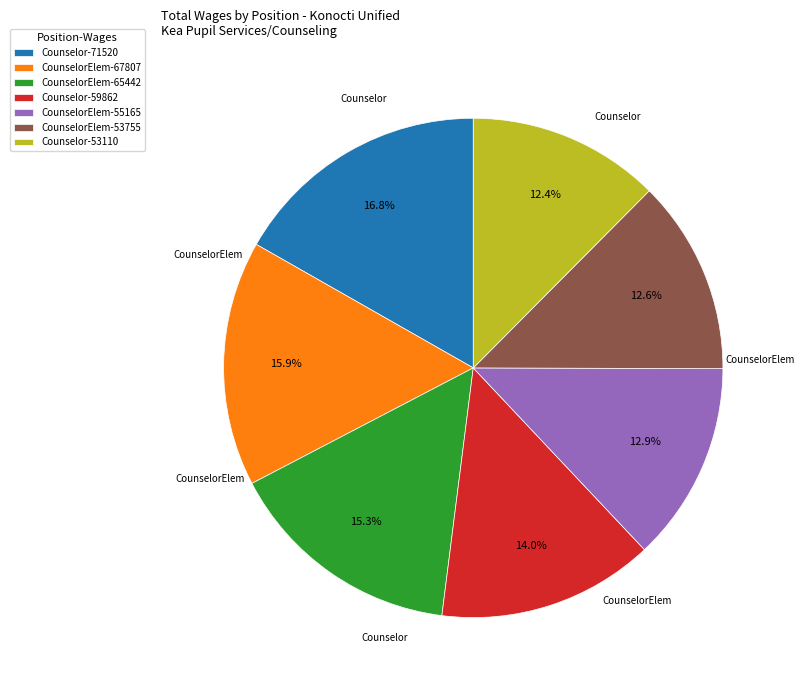

How many segments does this pie chart have?

7